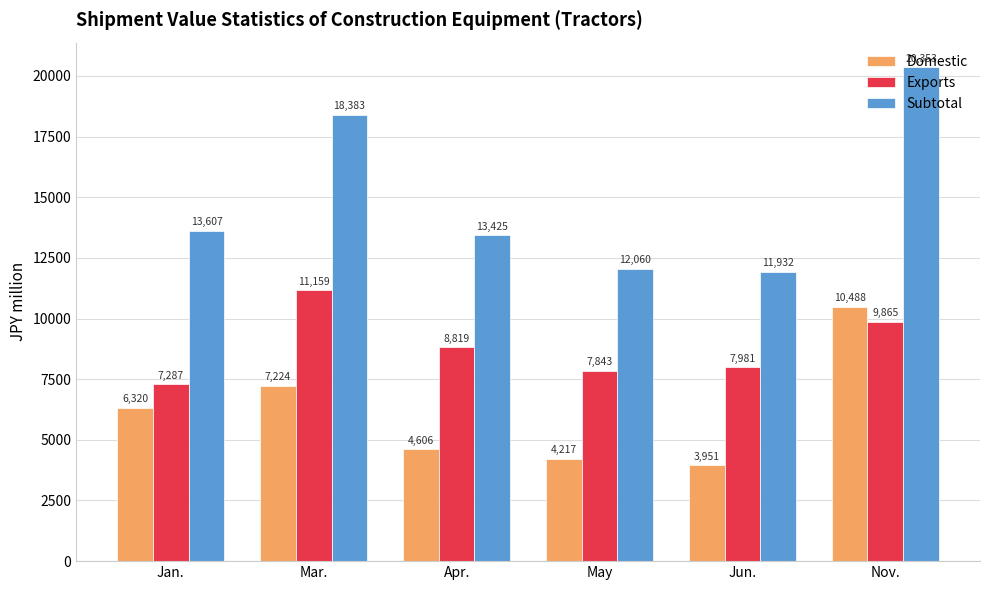

What is the difference between the maximum and minimum values in the Domestic series?

6537